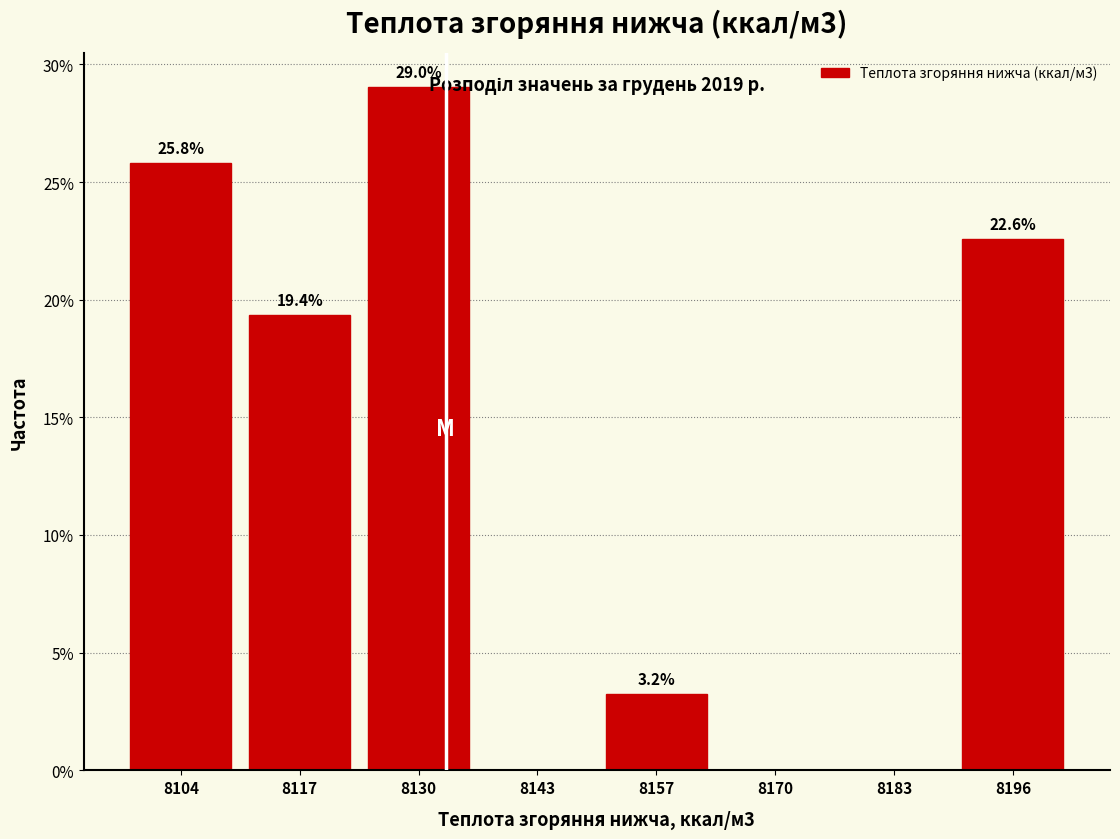

Reading left to right, what are all the values shown in this chart?

8104=25.8	8117=19.4	8130=29.0	8143=0.0	8157=3.2	8170=0.0	8183=0.0	8196=22.6